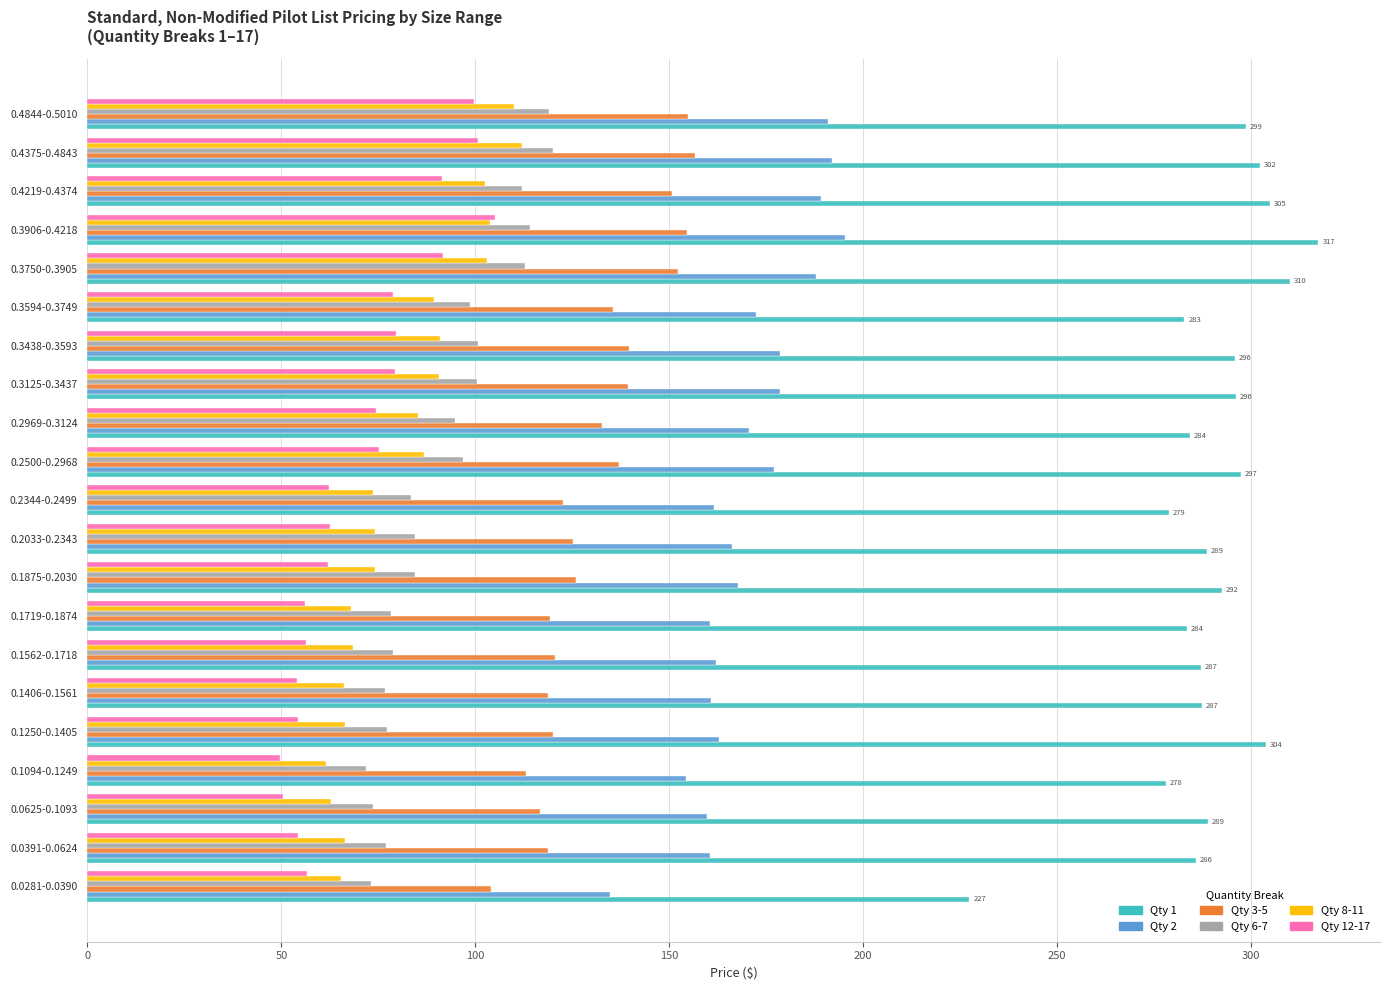

What is the total value across all series at 0.1250-0.1405?

784.4